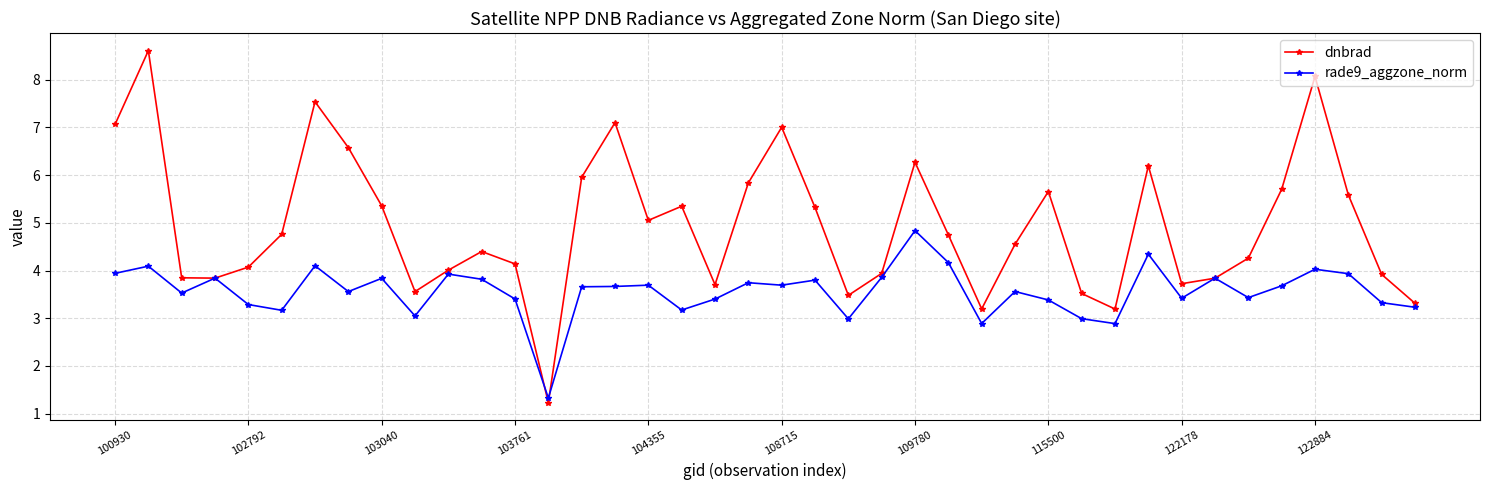

What is the value of the dnbrad point at the 18th from the left?

5.3